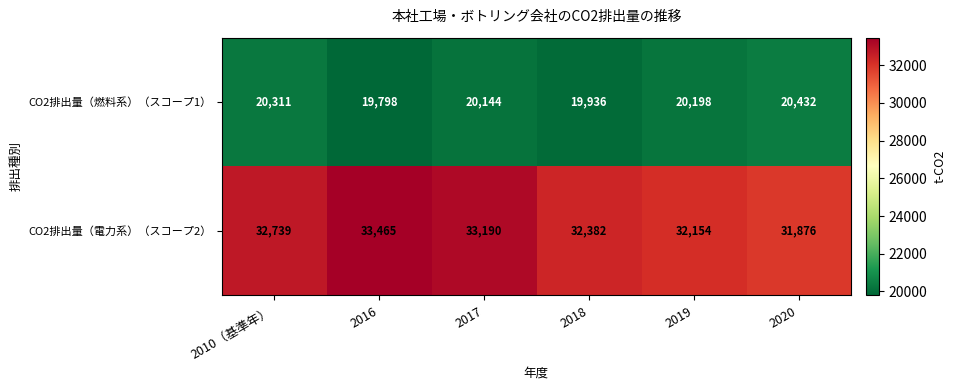

What is the minimum value shown in the chart?

19798